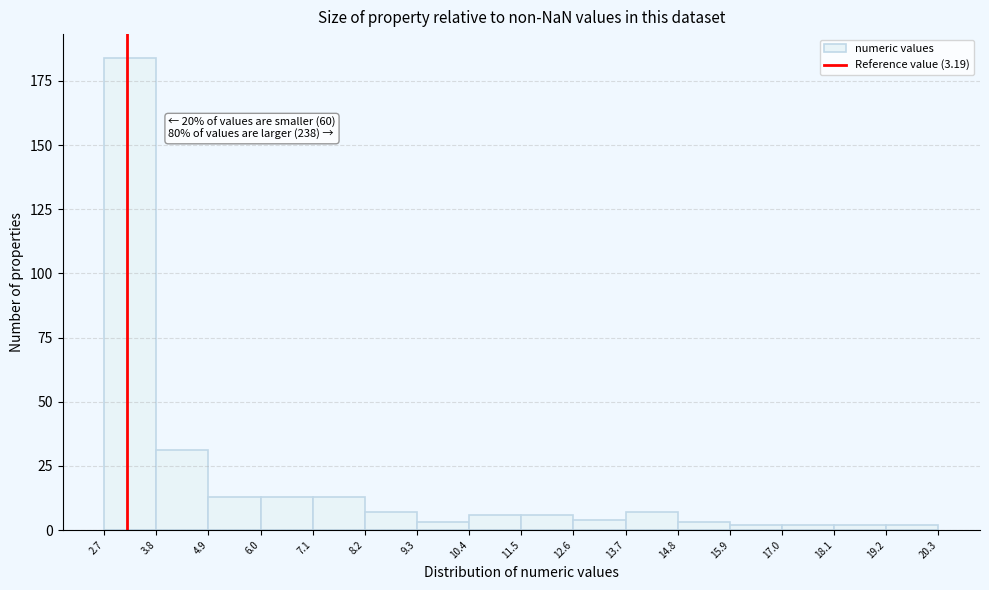

Over which range of the x-axis is the bar tallest?

2.7 to 3.8